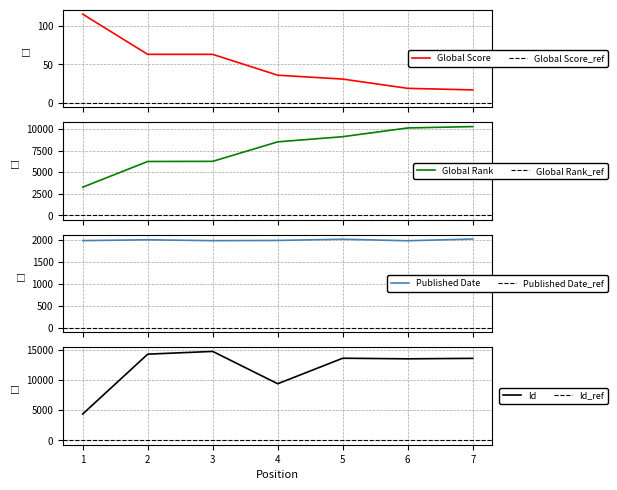

Is it true that Global Score equals 63 at 3?

True